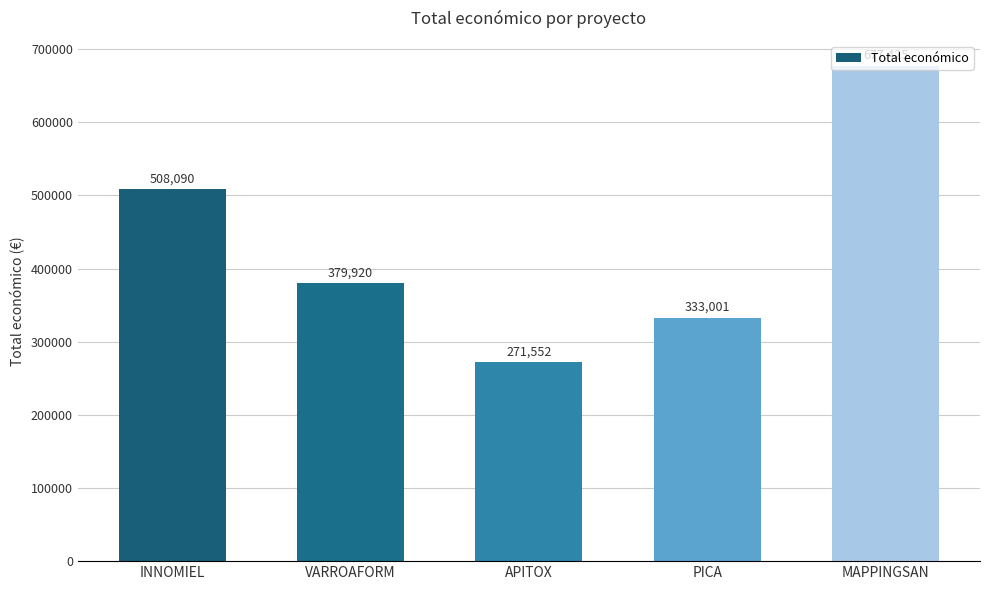

What is the difference between the maximum and second lowest values?

344424